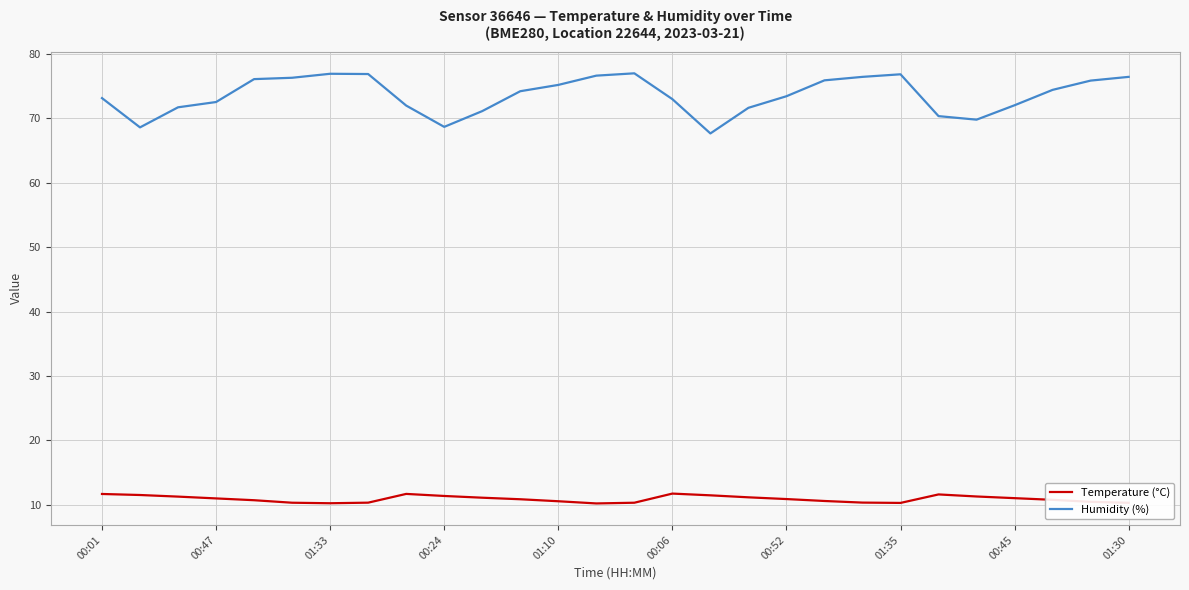

What is the lowest value of the Temperature (°C) series?

10.2